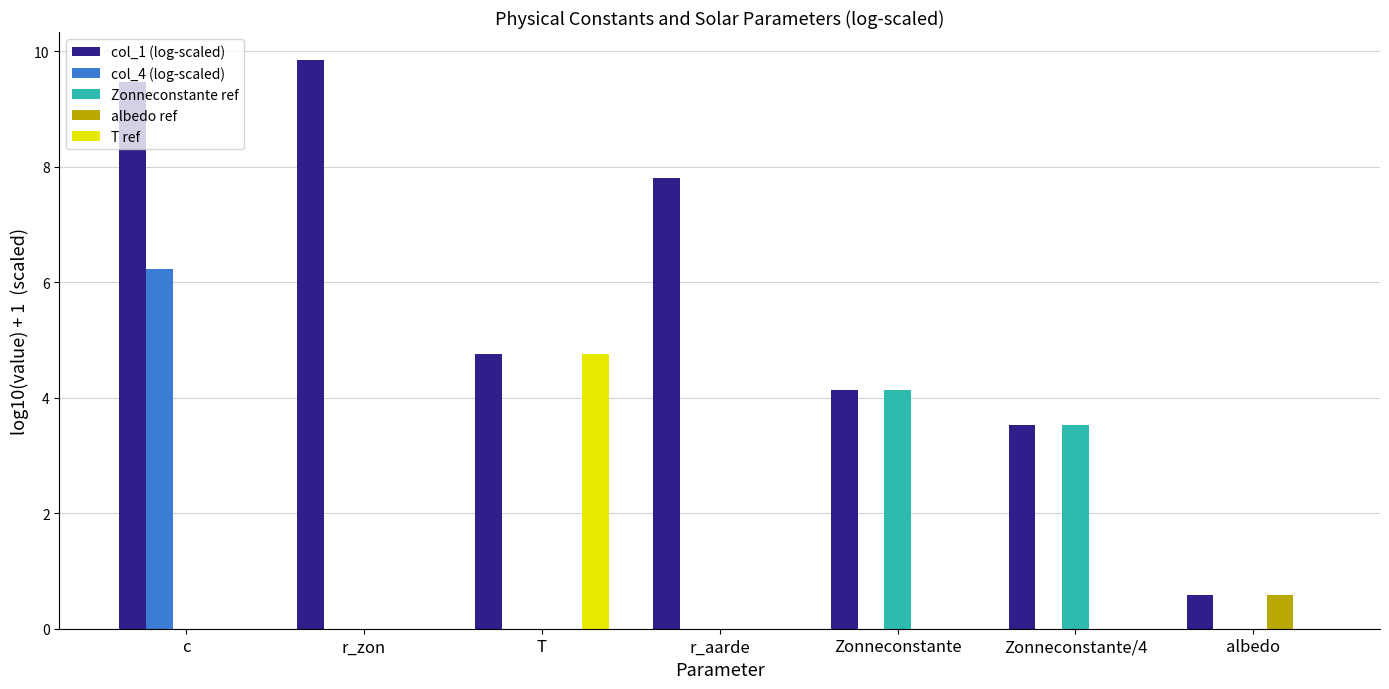

What are all the series names shown in the legend?

col_1 (log-scaled), col_4 (log-scaled), Zonneconstante ref, albedo ref, T ref